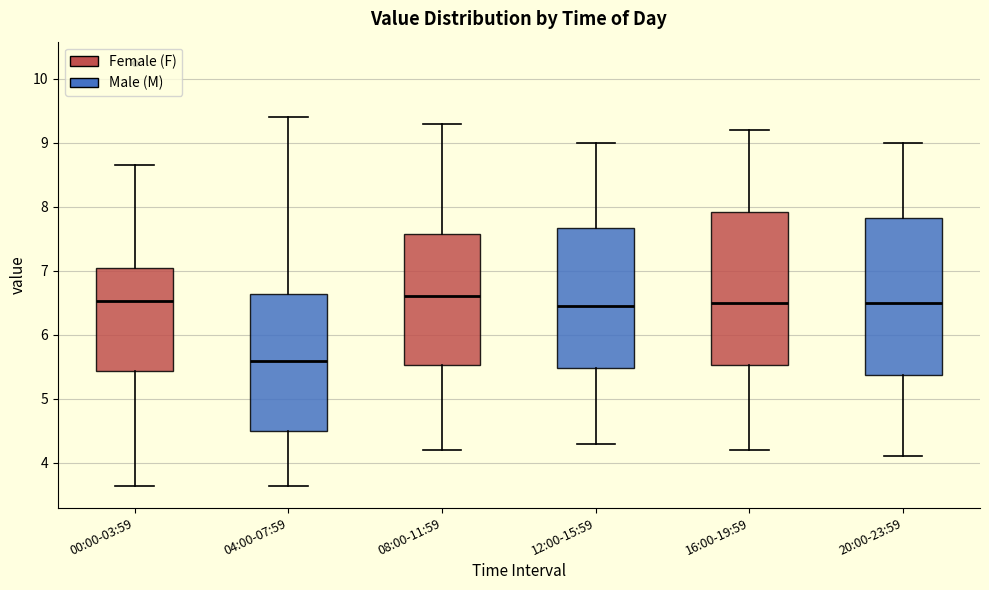

Where does the median line of the box for 12:00-15:59 sit on the y-axis? The values are not printed on the chart, so give them approximately, as read against the axis.

6.5